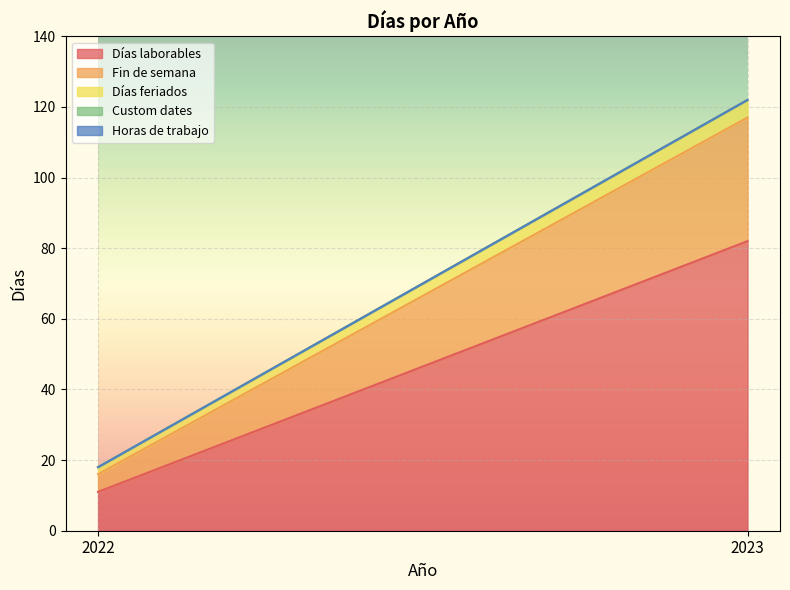

What is the minimum value for Días feriados?

2